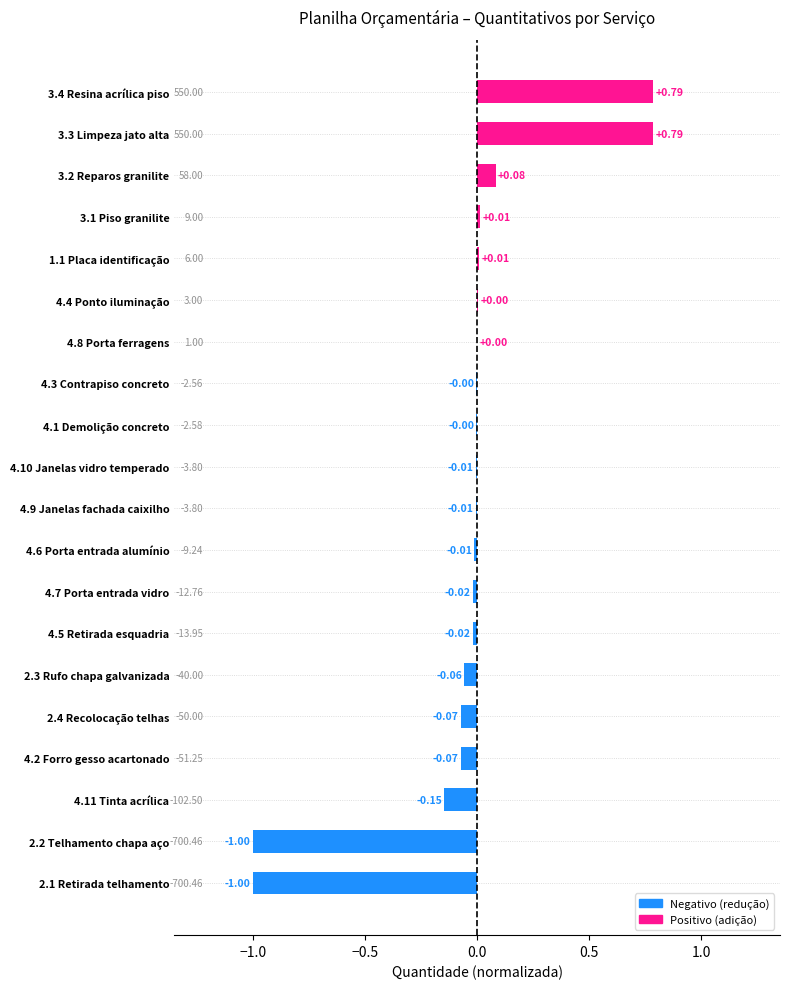

What is the change in value from 2.2 Telhamento chapa aço to 4.5 Retirada esquadria?

+1.0